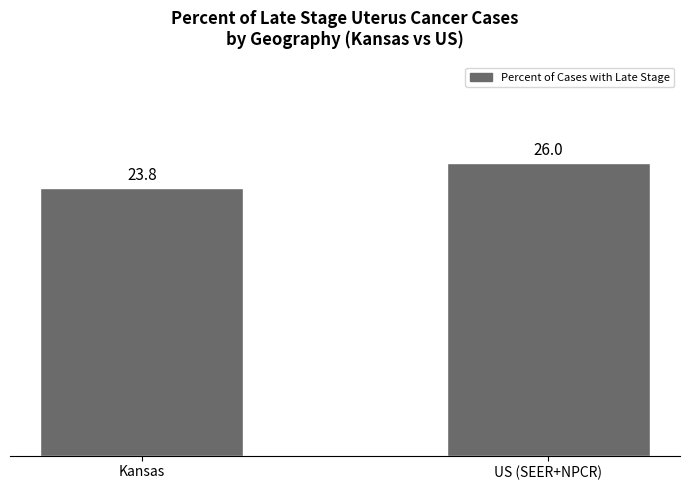

How many values are below 26?

1